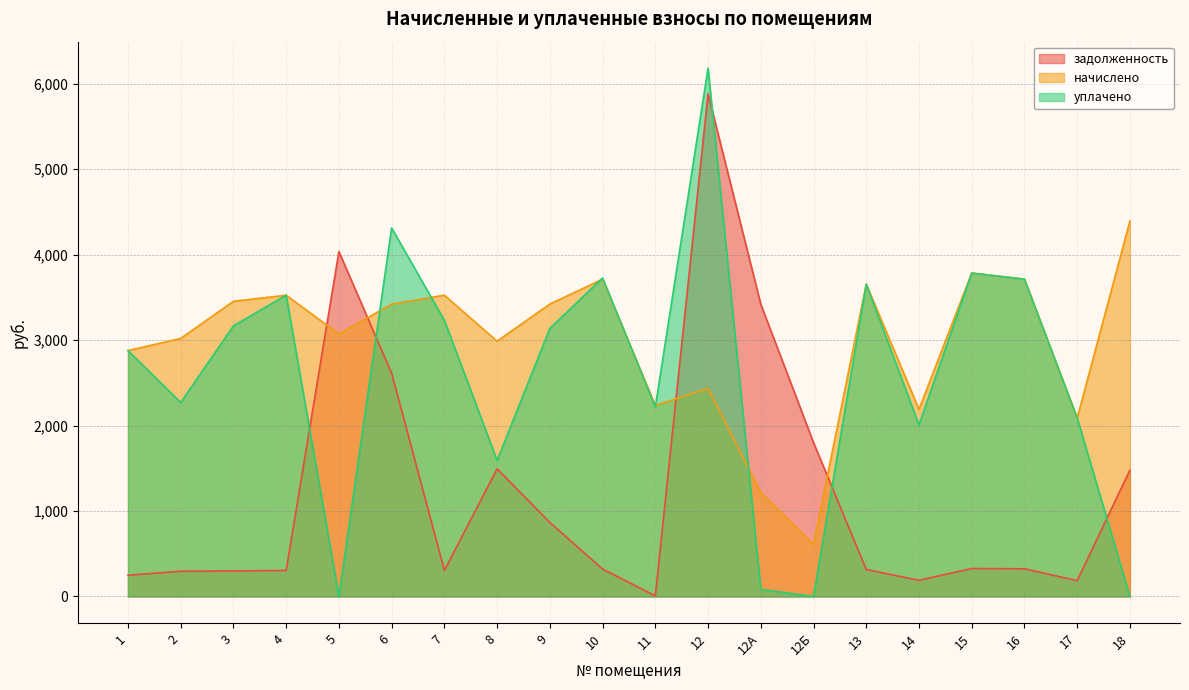

Which series has the largest total across all categories?

начислено